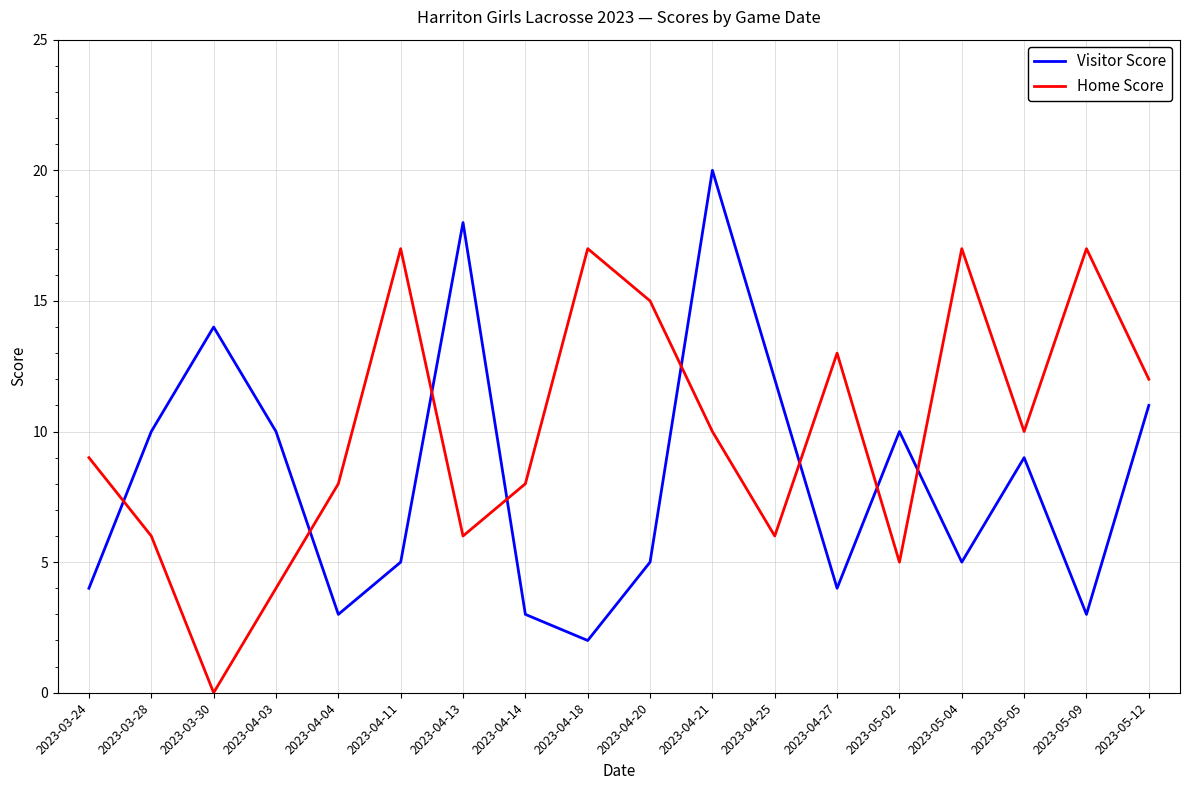

Where is the first local minimum for Visitor Score?

2023-04-04